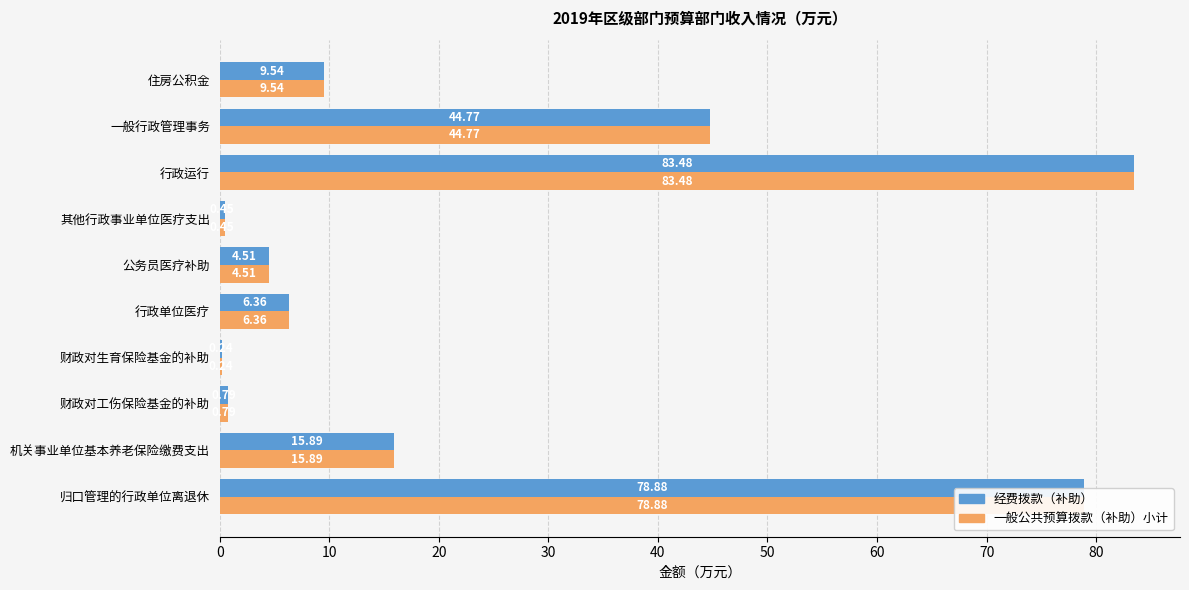

How many categories are shown in the chart?

10